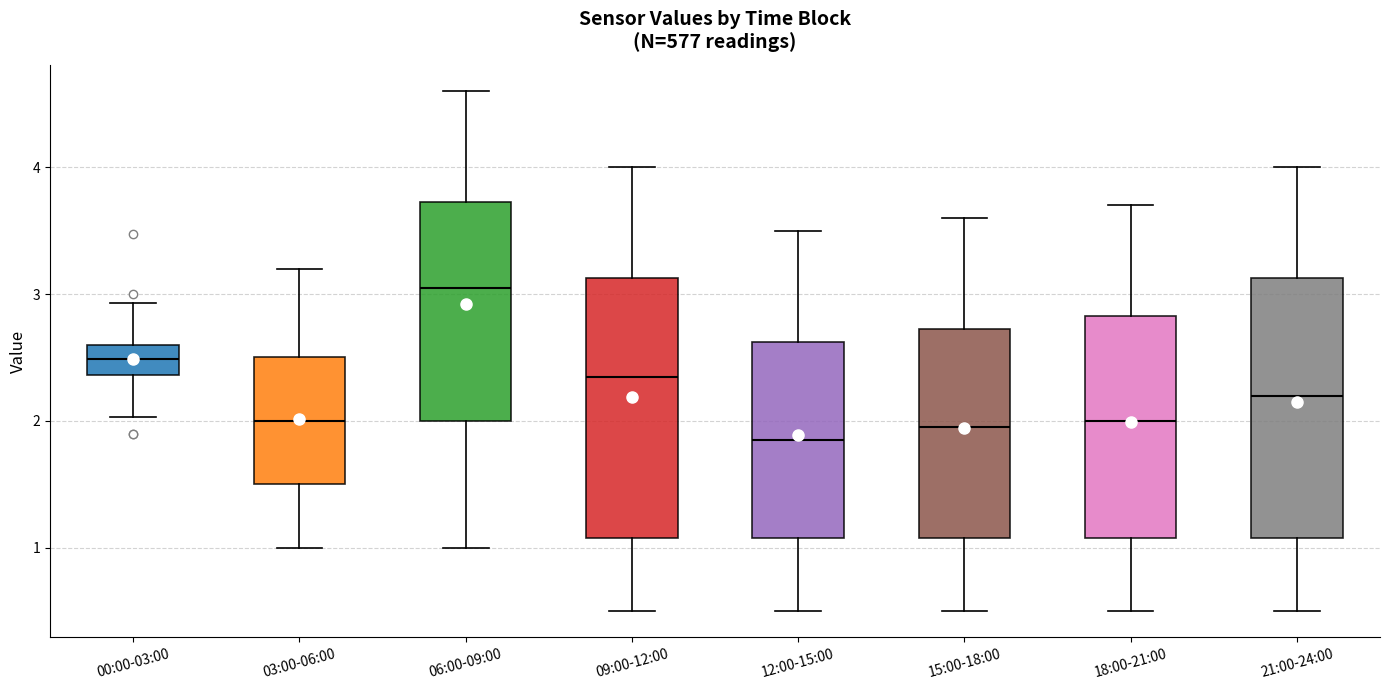

Which box's median line is the highest?

06:00-09:00